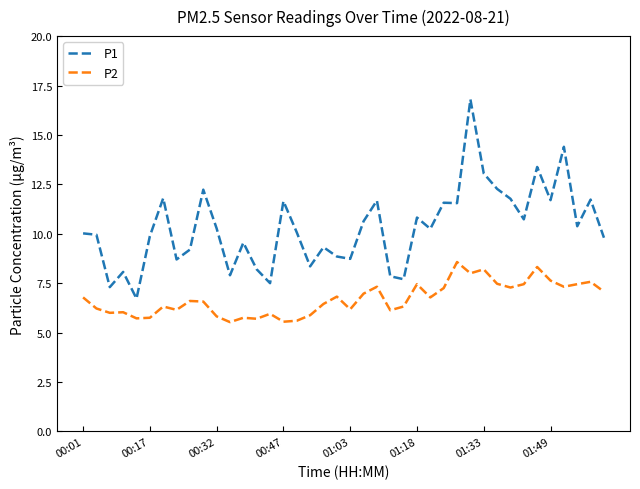

What is the greatest value displayed?

16.8